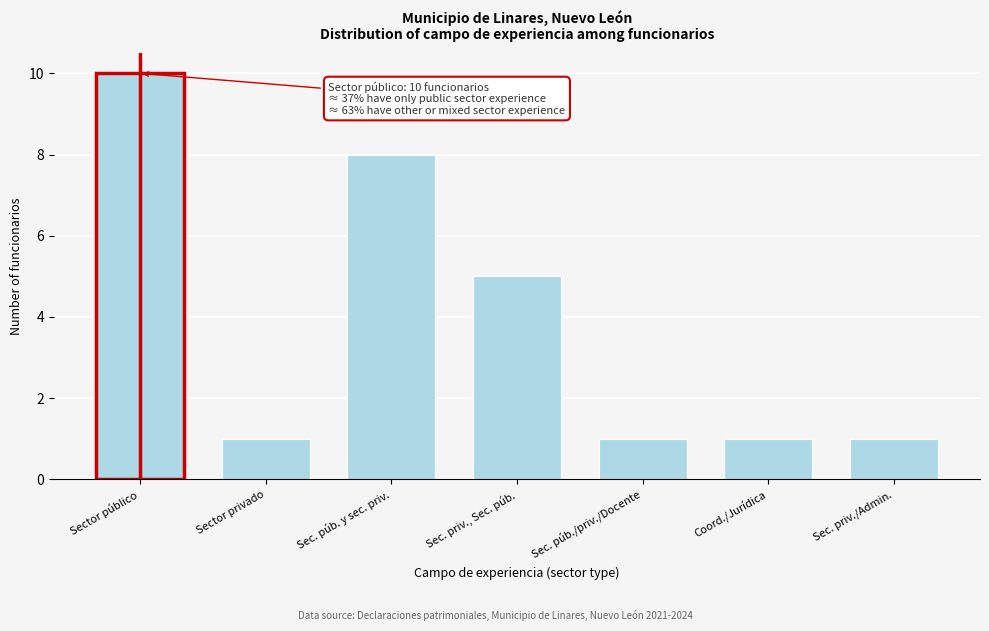

Reading right to left, what are all the values shown in this chart?

Sec. priv./Admin.=1	Coord./Jurídica=1	Sec. púb./priv./Docente=1	Sec. priv., Sec. púb.=5	Sec. púb. y sec. priv.=8	Sector privado=1	Sector público=10